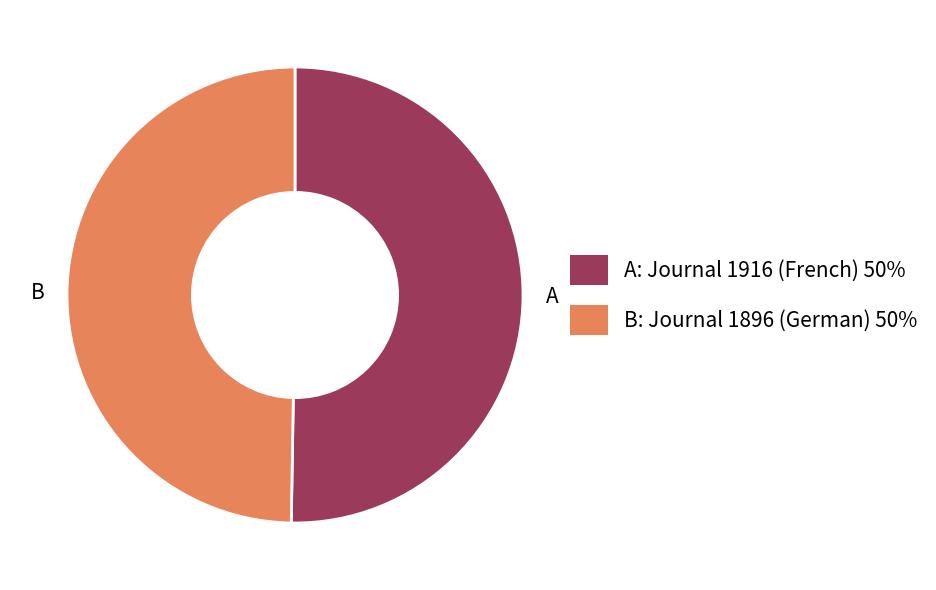

Does any single category account for the majority?

Yes